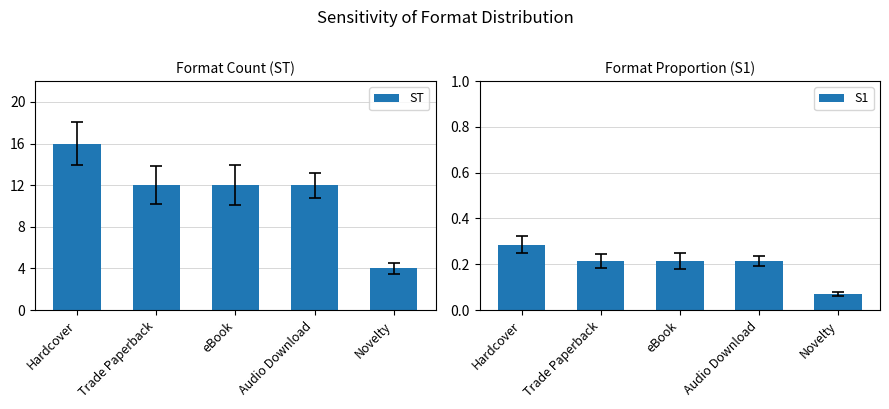

What is the label of the 2nd bar from the left?

Trade Paperback